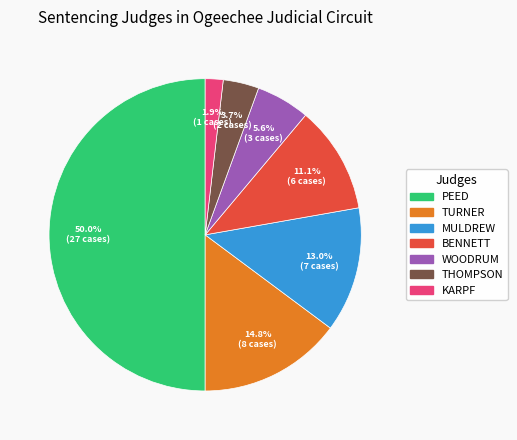

The TURNER slice represents 15% of the pie. True or false?

True